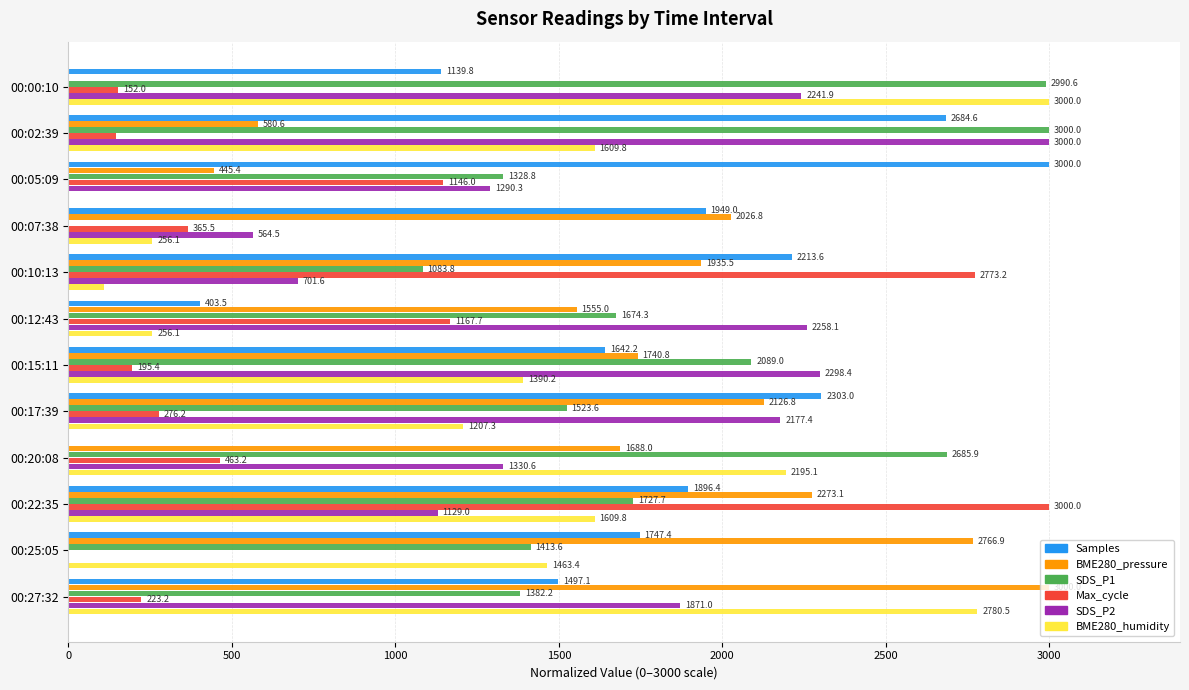

Between 00:10:13 and 00:20:08, which series saw the biggest shift?

Max_cycle